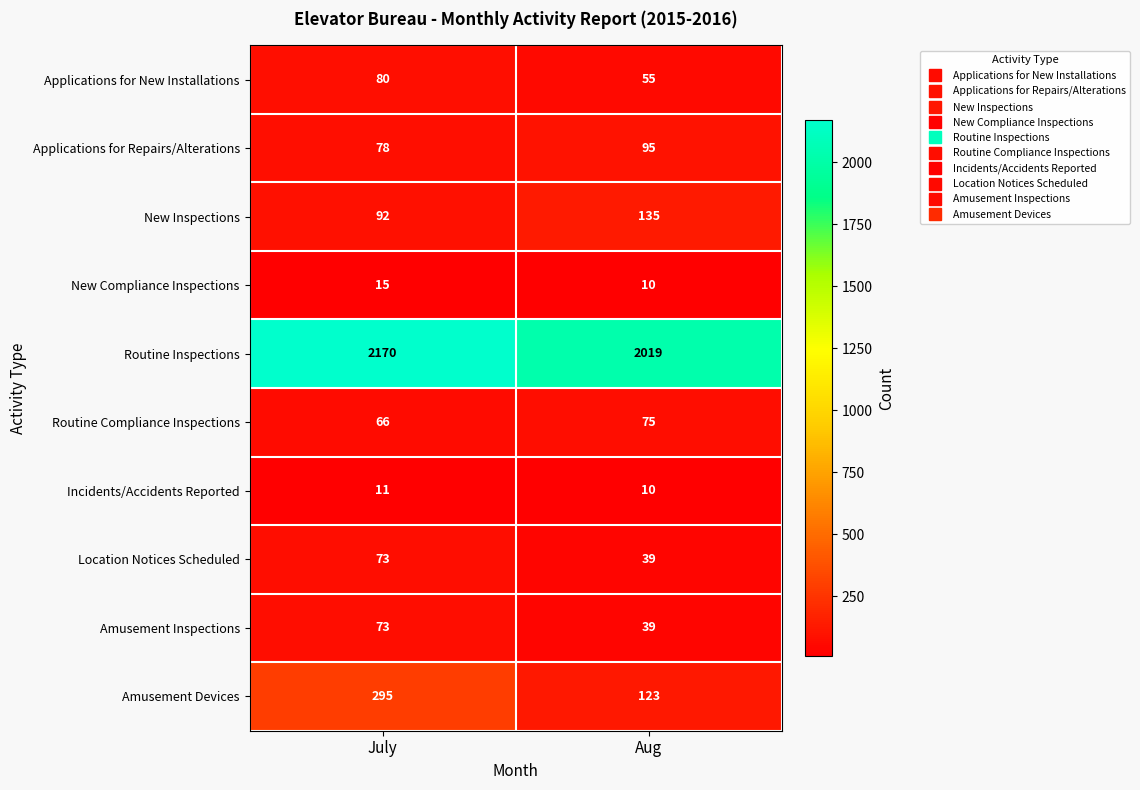

What is the smallest value displayed?

10